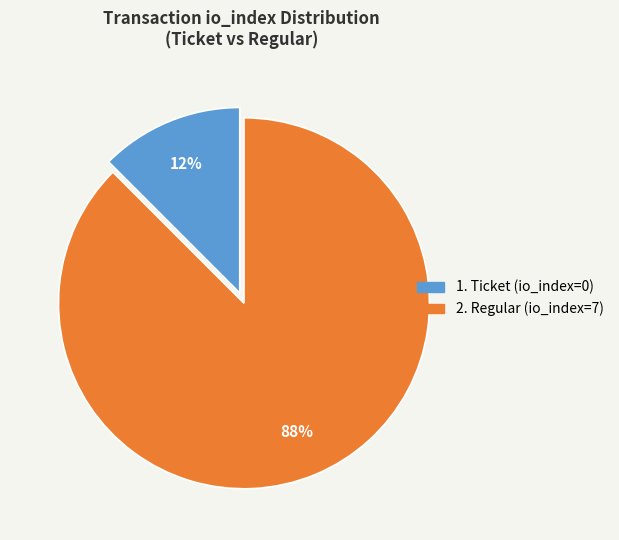

How many segments does this pie chart have?

2